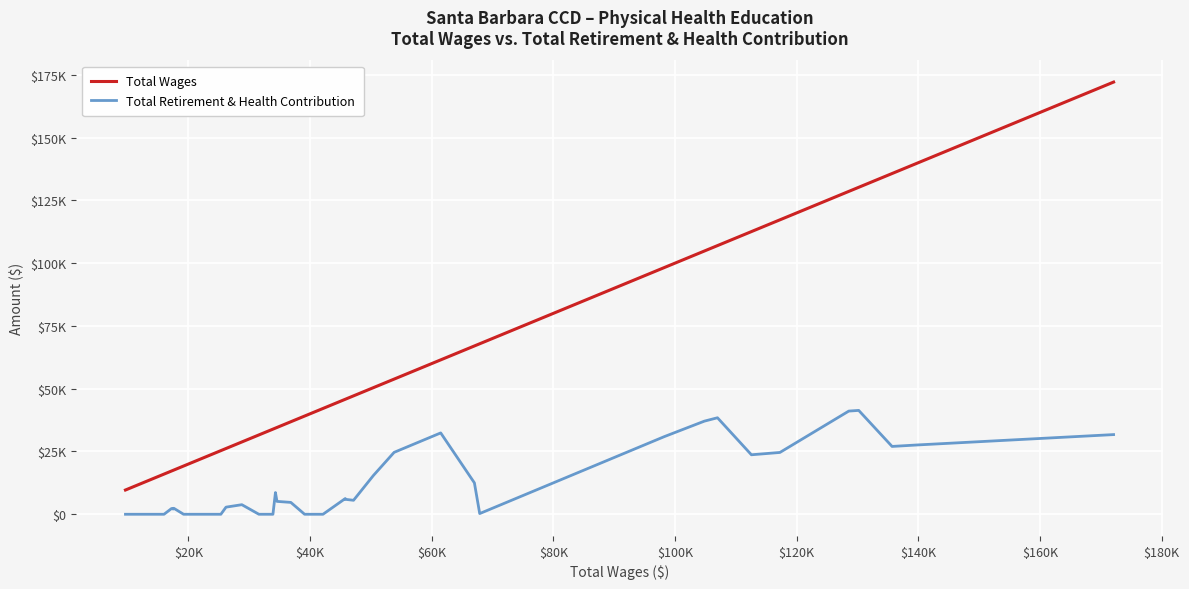

Does the chart display data point markers on the line(s)?

No